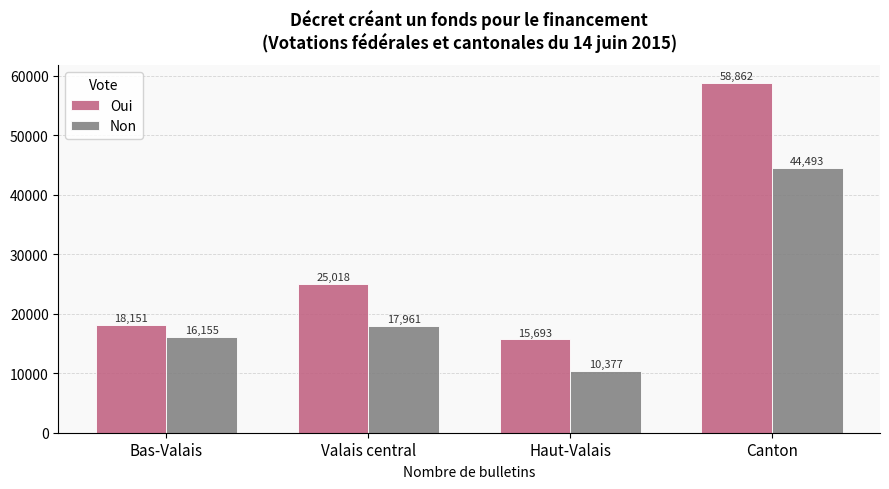

Which series has the largest total across all categories?

Oui